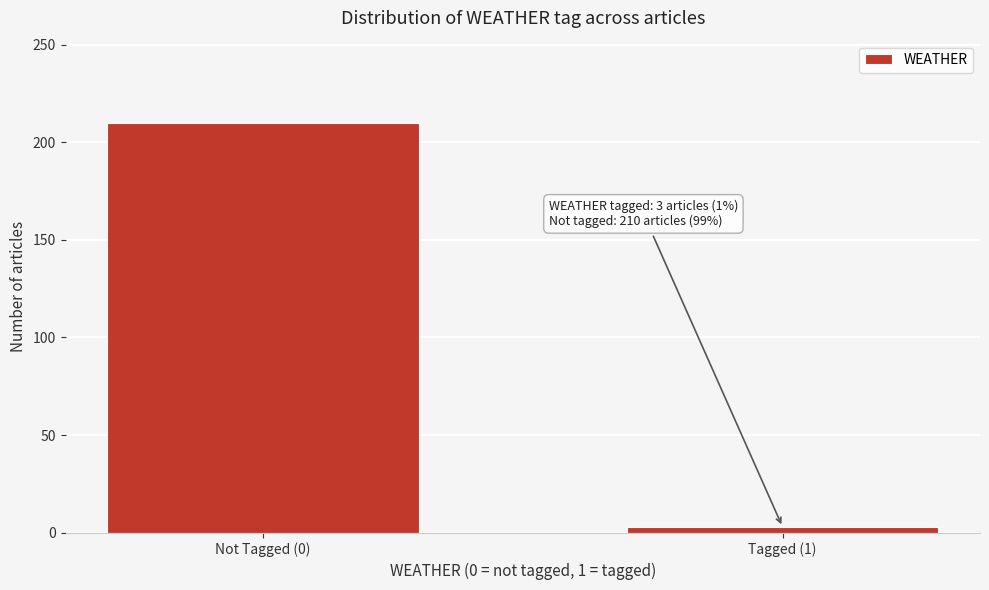

Reading left to right, transcribe all the data shown in this chart.

Not Tagged (0)=210	Tagged (1)=3